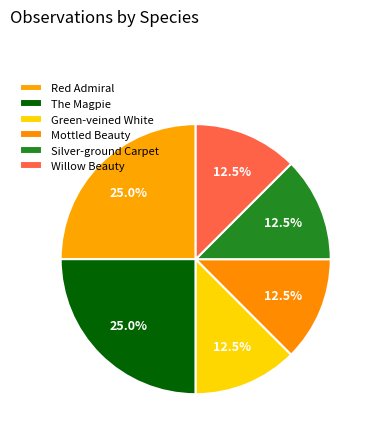

Does Silver-ground Carpet account for over 50% of the chart?

No